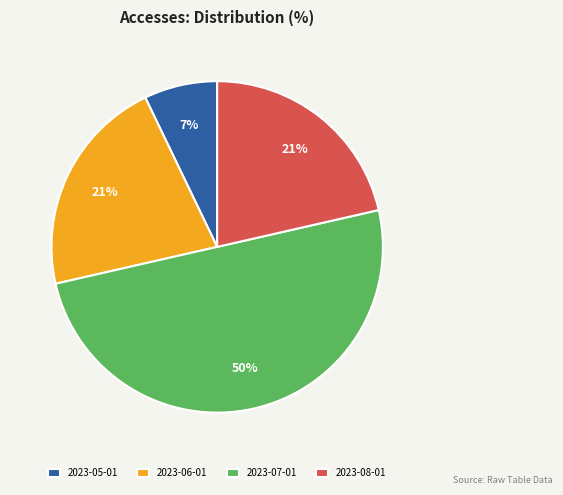

Which slice is the smallest?

2023-05-01